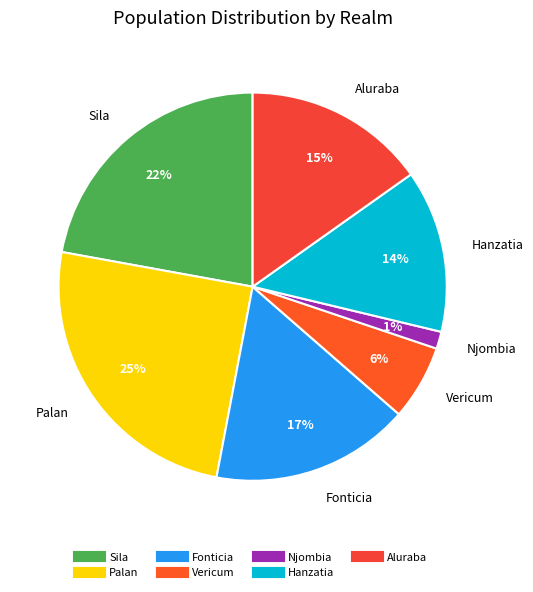

To the nearest percent, what is the average slice percentage?

14%